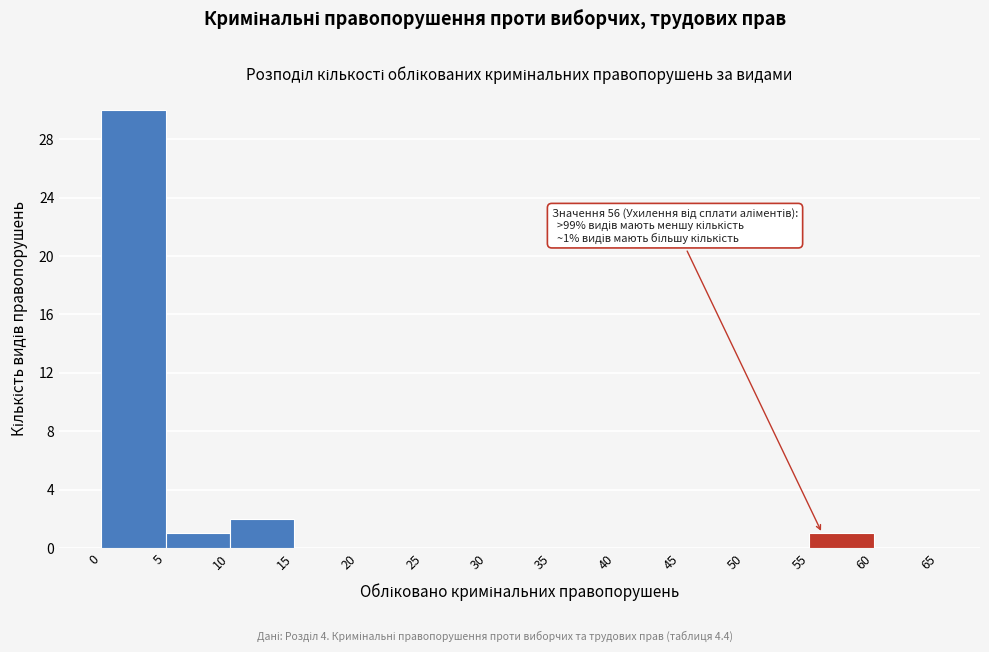

Over which range of the x-axis is the bar tallest?

0 to 5